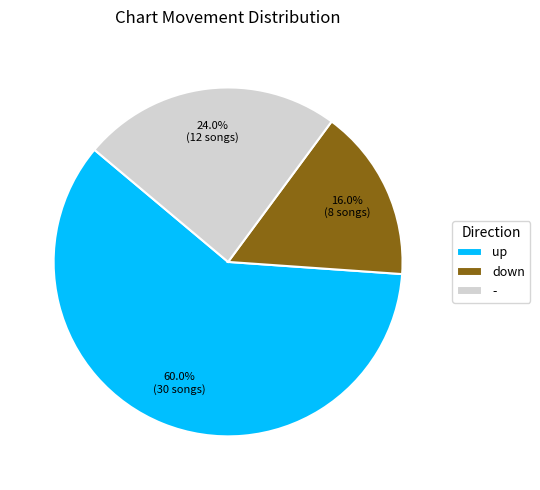

Count the number of slices in the pie.

3